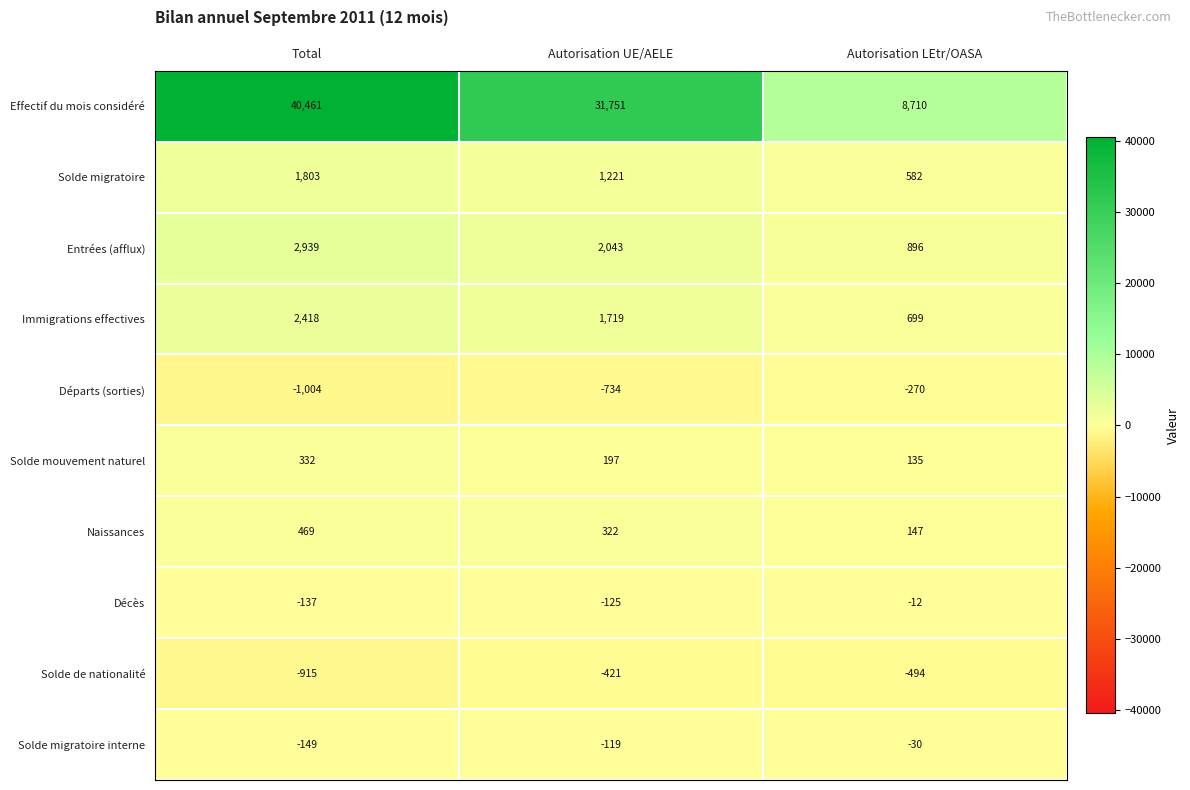

How many categories are shown in the chart?

3